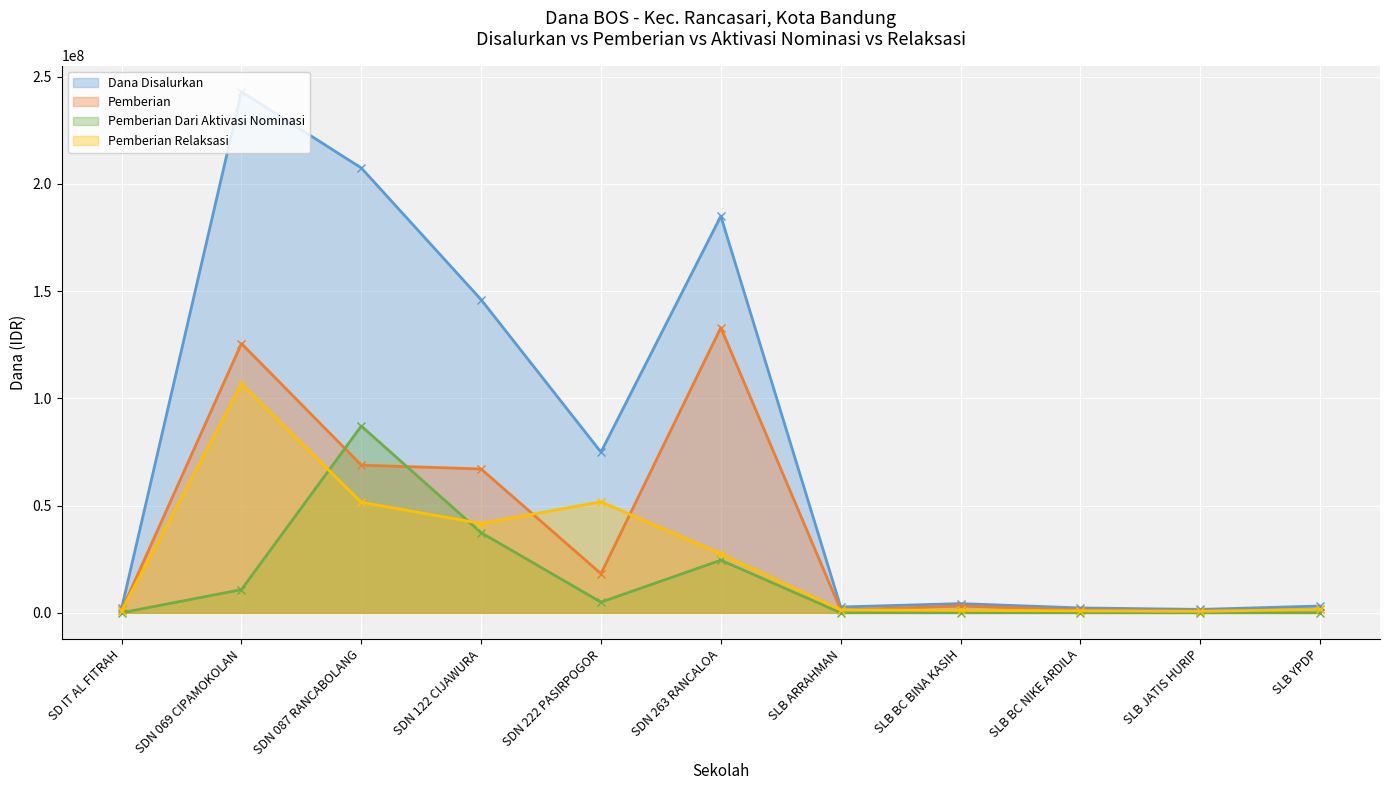

What position from the left is SDN 122 CIJAWURA?

4